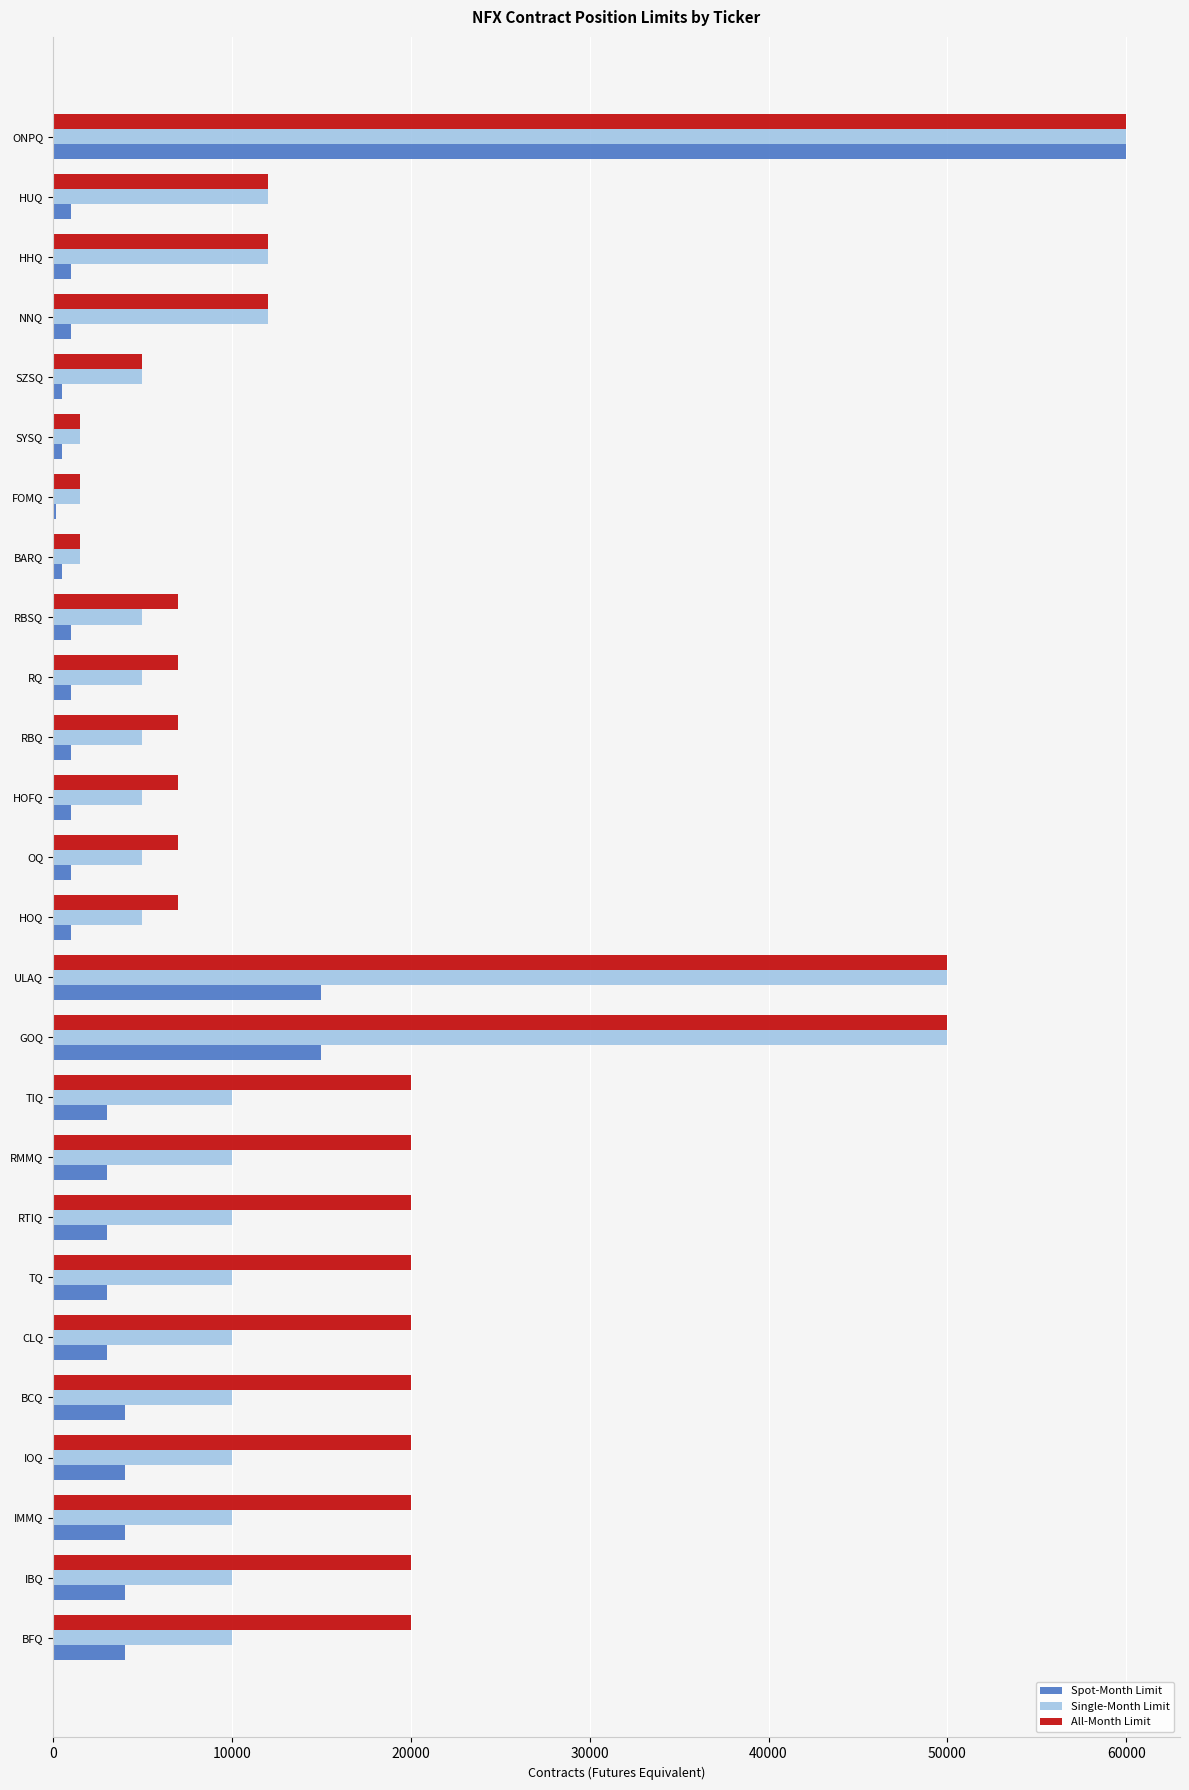

The value of Single-Month Limit at HUQ is 6551. True or false?

False